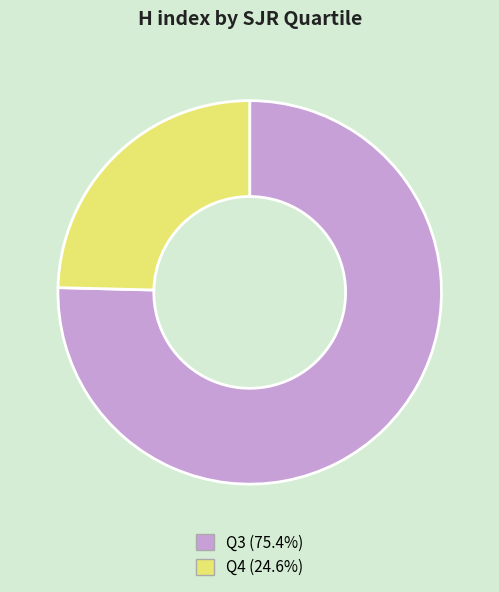

How many slices are in this pie chart?

2